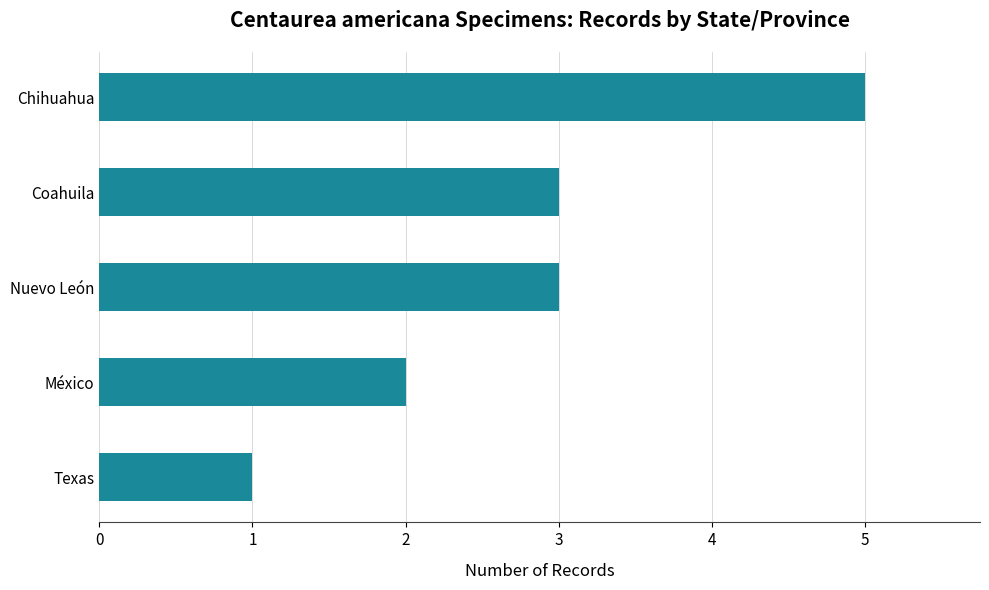

True or false: the data shows 5 at Chihuahua.

True